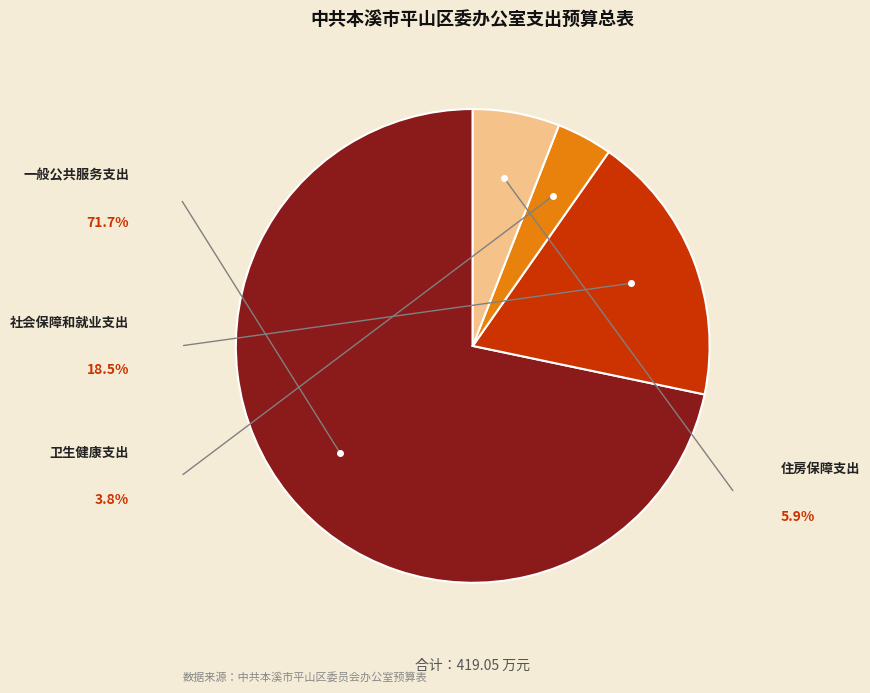

Is there a majority slice in this chart?

Yes